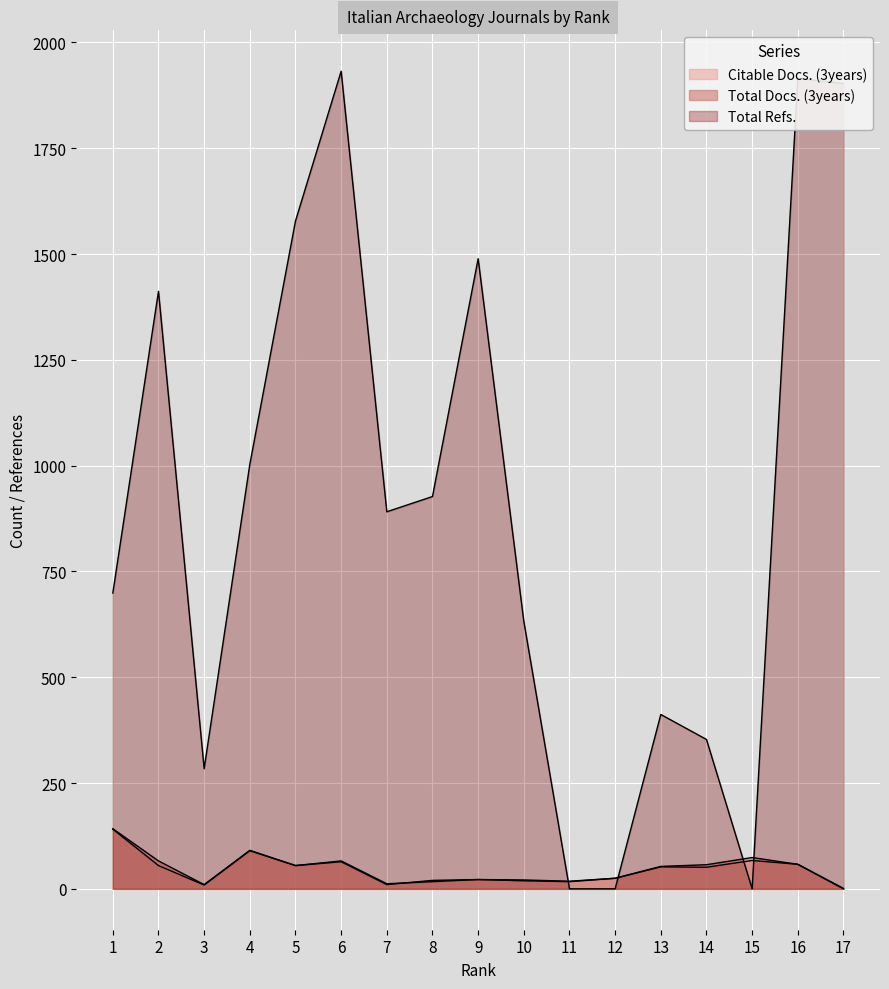

What is the total value across all series at 7?

913